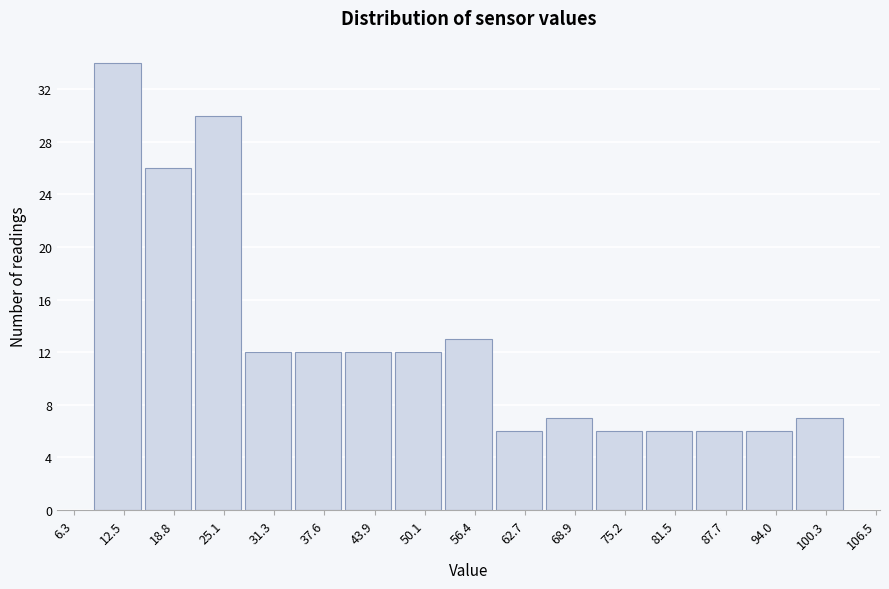

How tall is the bar that spans 71 to 78 on the x-axis? Neither the bar edges nor the heights are printed on the chart, so give them approximately, as read against the axes.

6